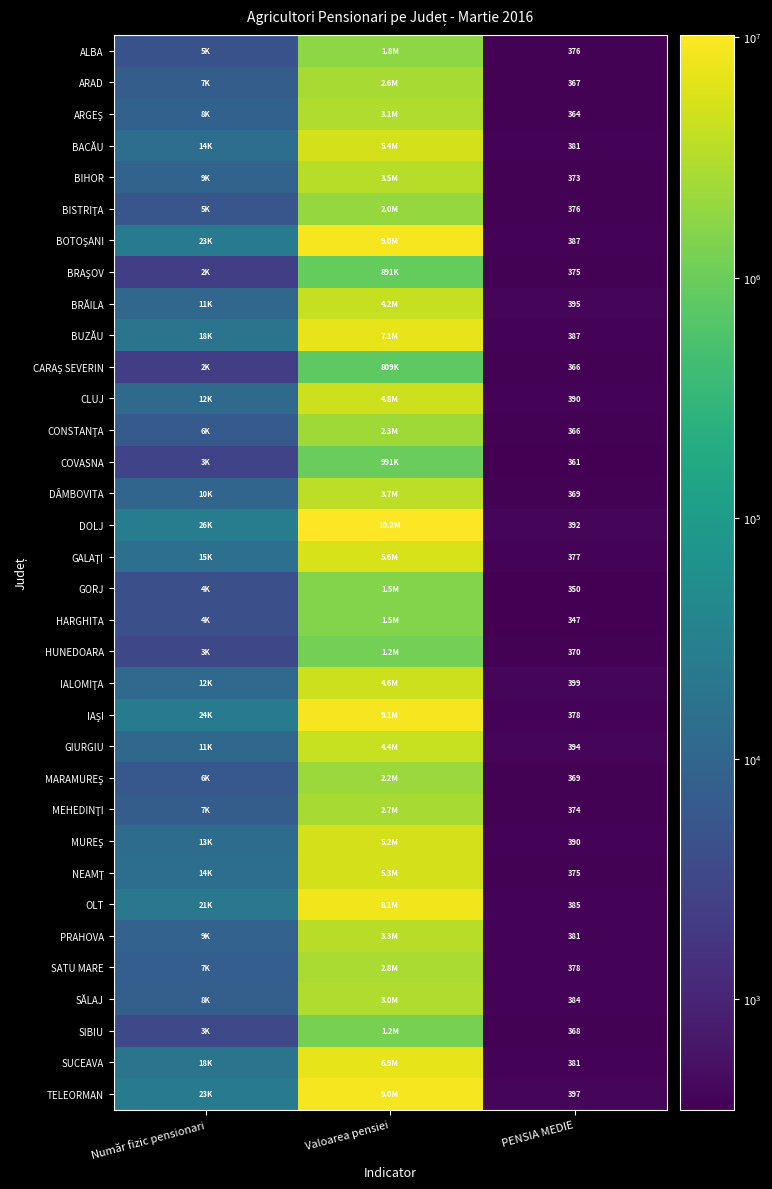

The value of PRAHOVA at PENSIA MEDIE is 234. True or false?

False